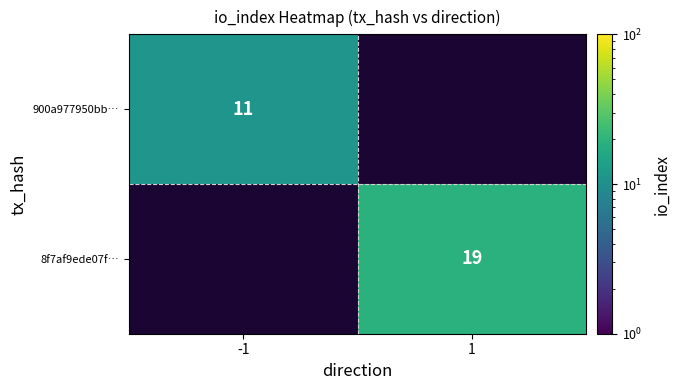

Is the value of 900a977950bb… at -1 greater than the value of 8f7af9ede07f… at 1?

No